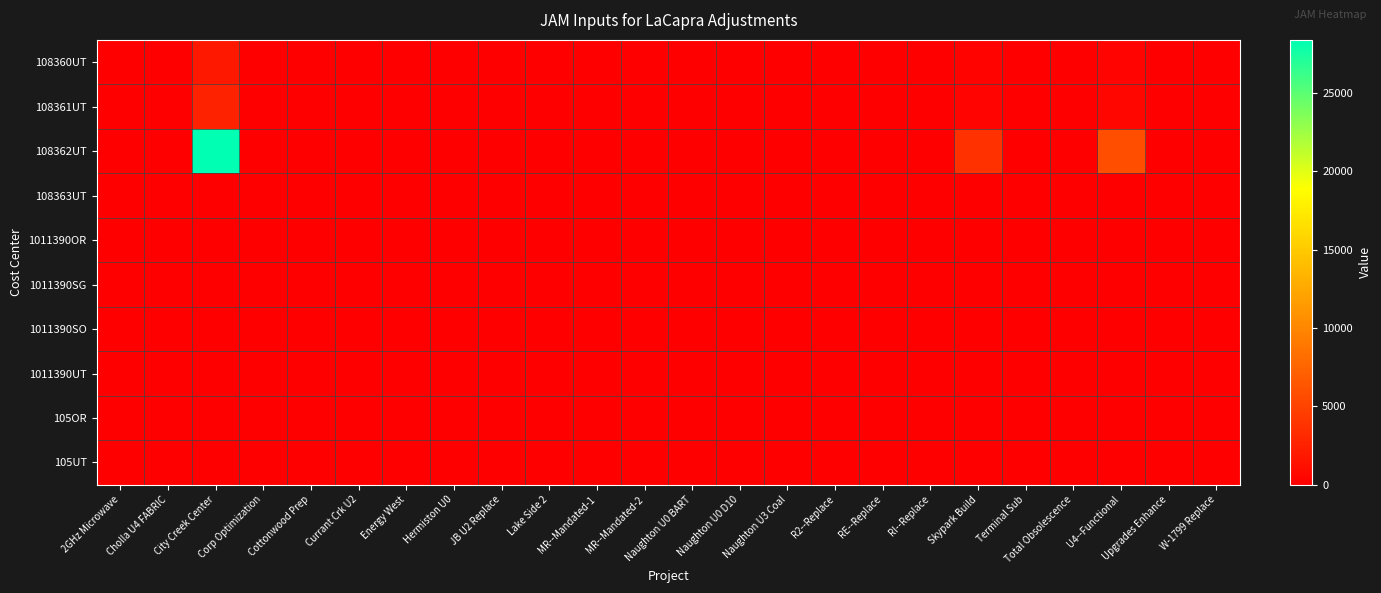

At how many categories does at least one series exceed 3438?

3